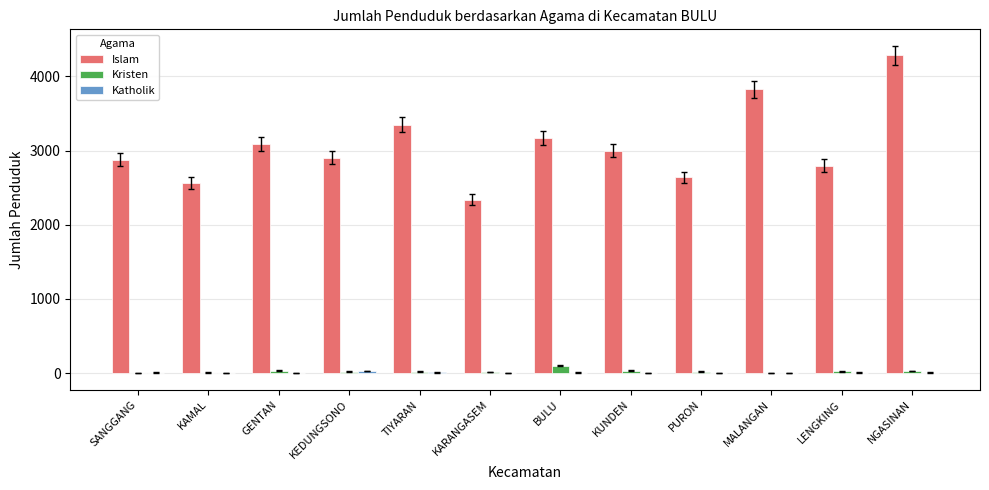

Between MALANGAN and LENGKING, which series saw the biggest shift?

Islam